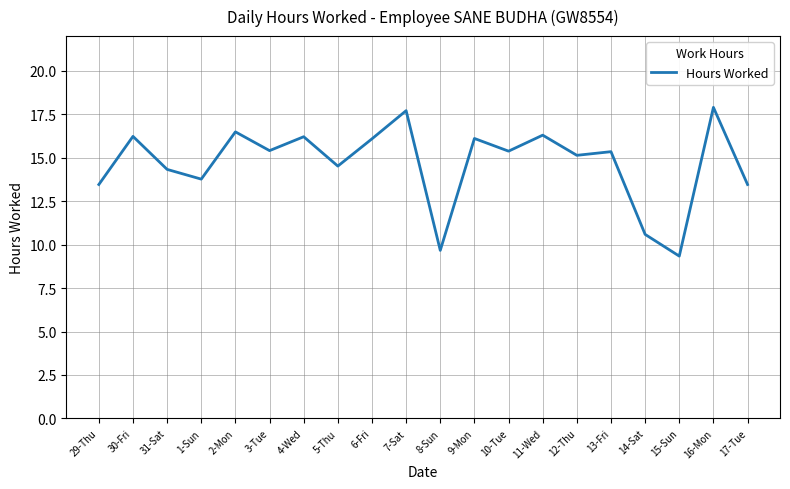

What is the greatest value displayed?

17.9